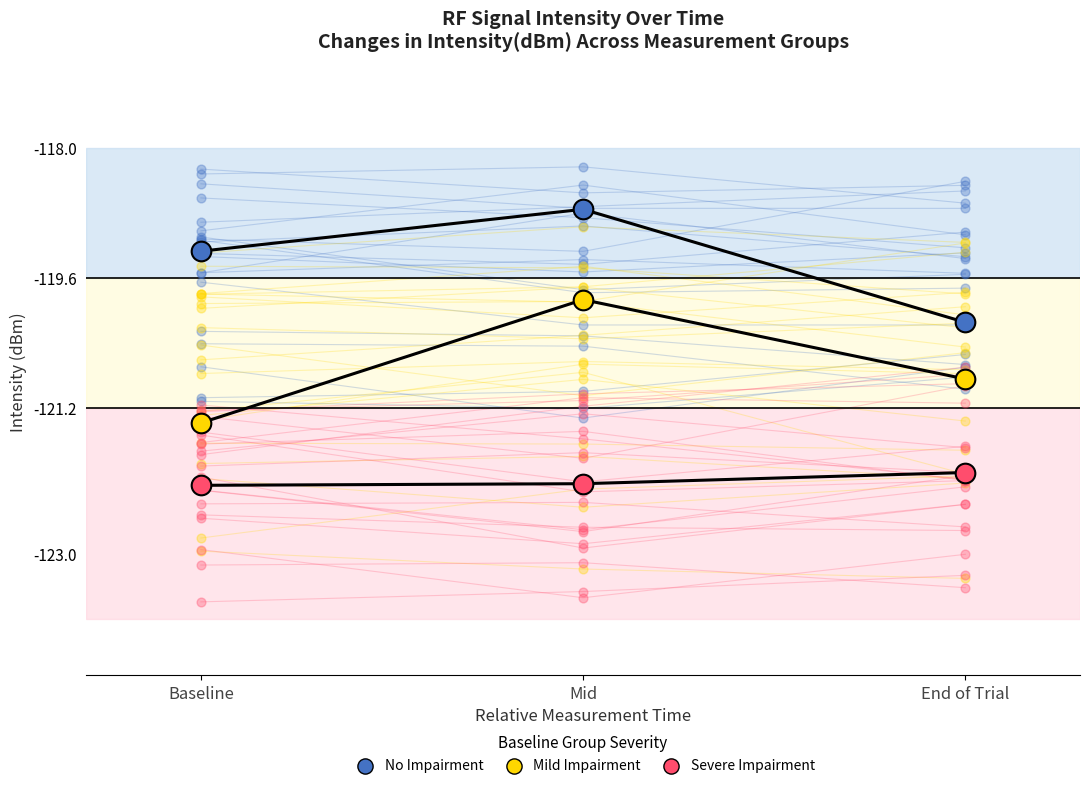

Which series has the largest Y range (max minus min)?

Mild Impairment